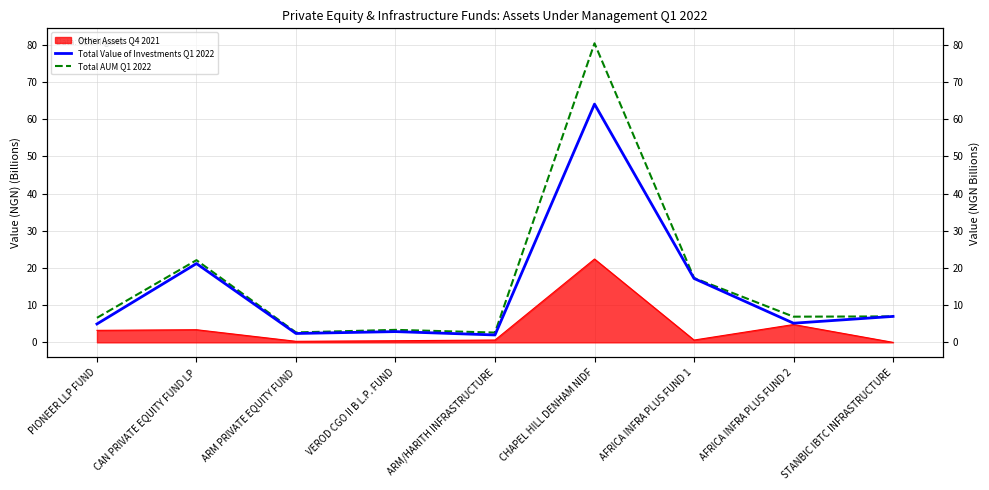

At which label does Total Value of Investments Q1 2022 first exceed 5?

CAN PRIVATE EQUITY FUND LP